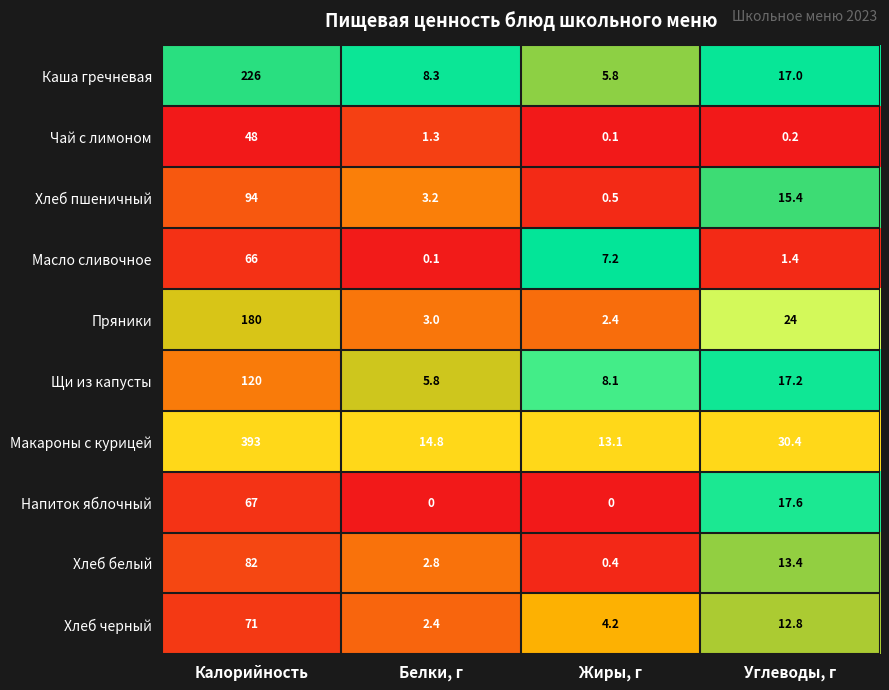

What is the greatest value displayed?

393.0